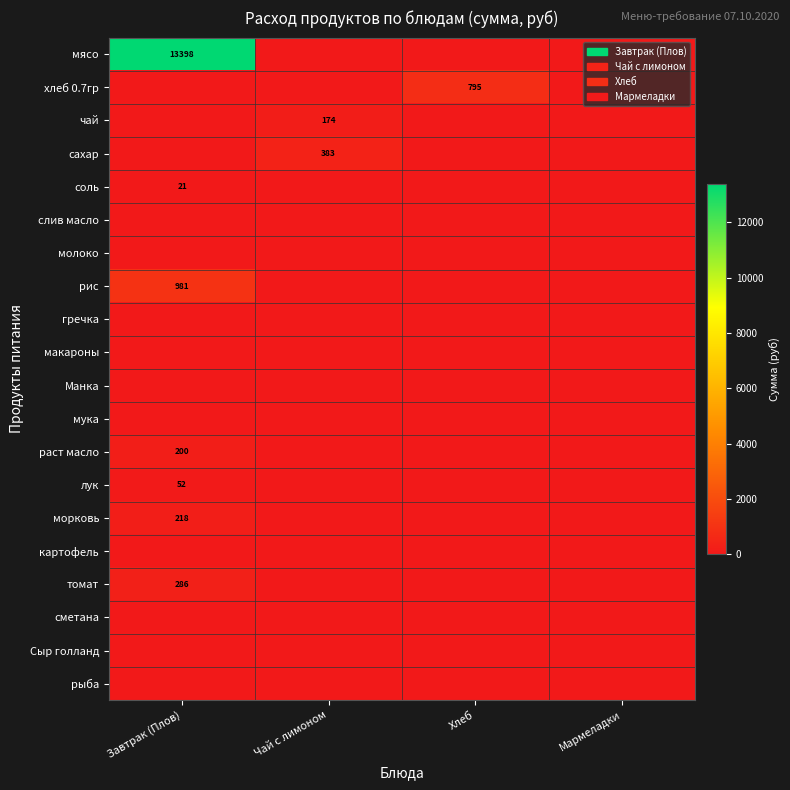

What is the difference between the maximum and minimum values in the раст масло series?

200.1